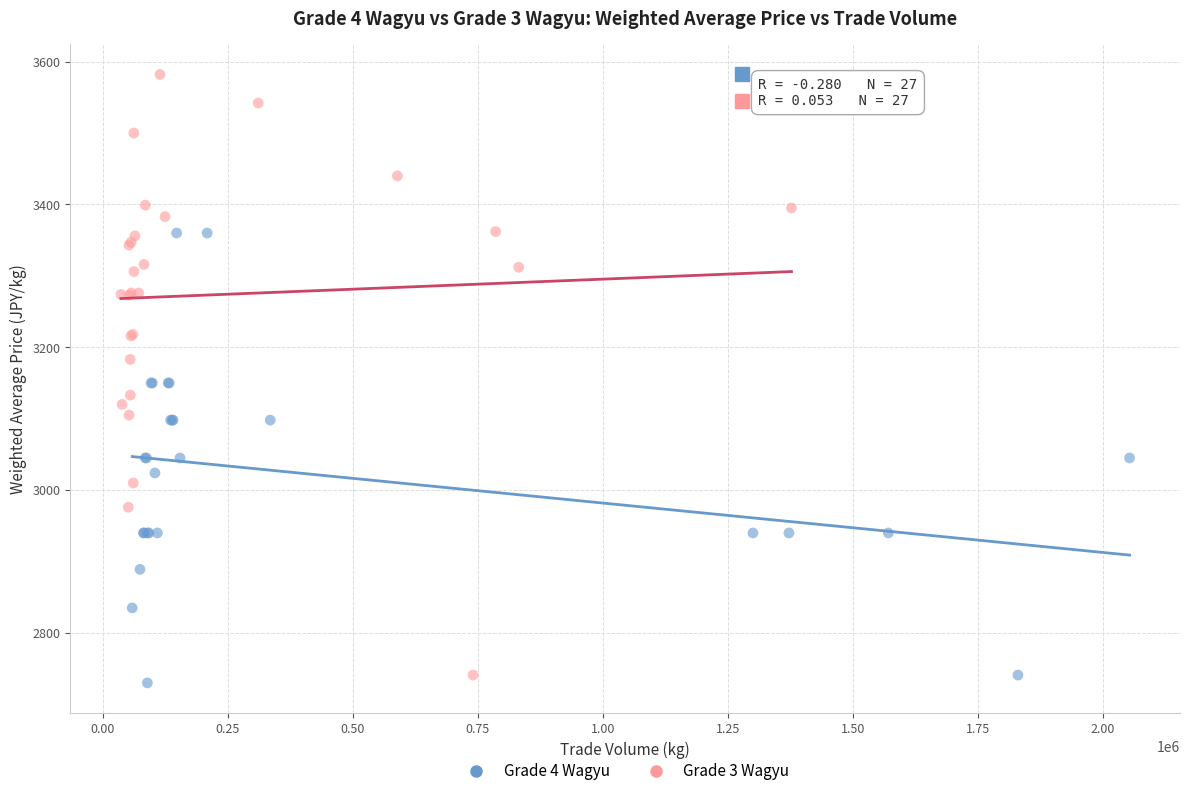

What are all the series names shown in the legend?

Grade 4 Wagyu, Grade 3 Wagyu